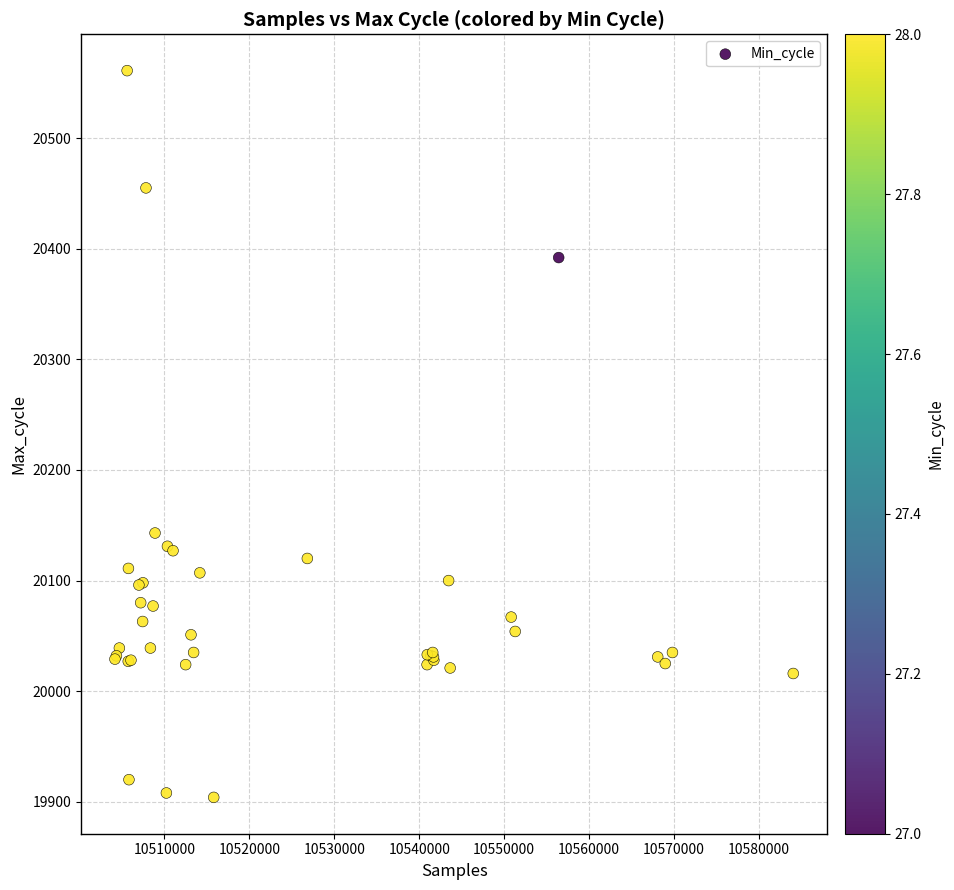

What Y value in the scatter plot is closest to 20232?

20143